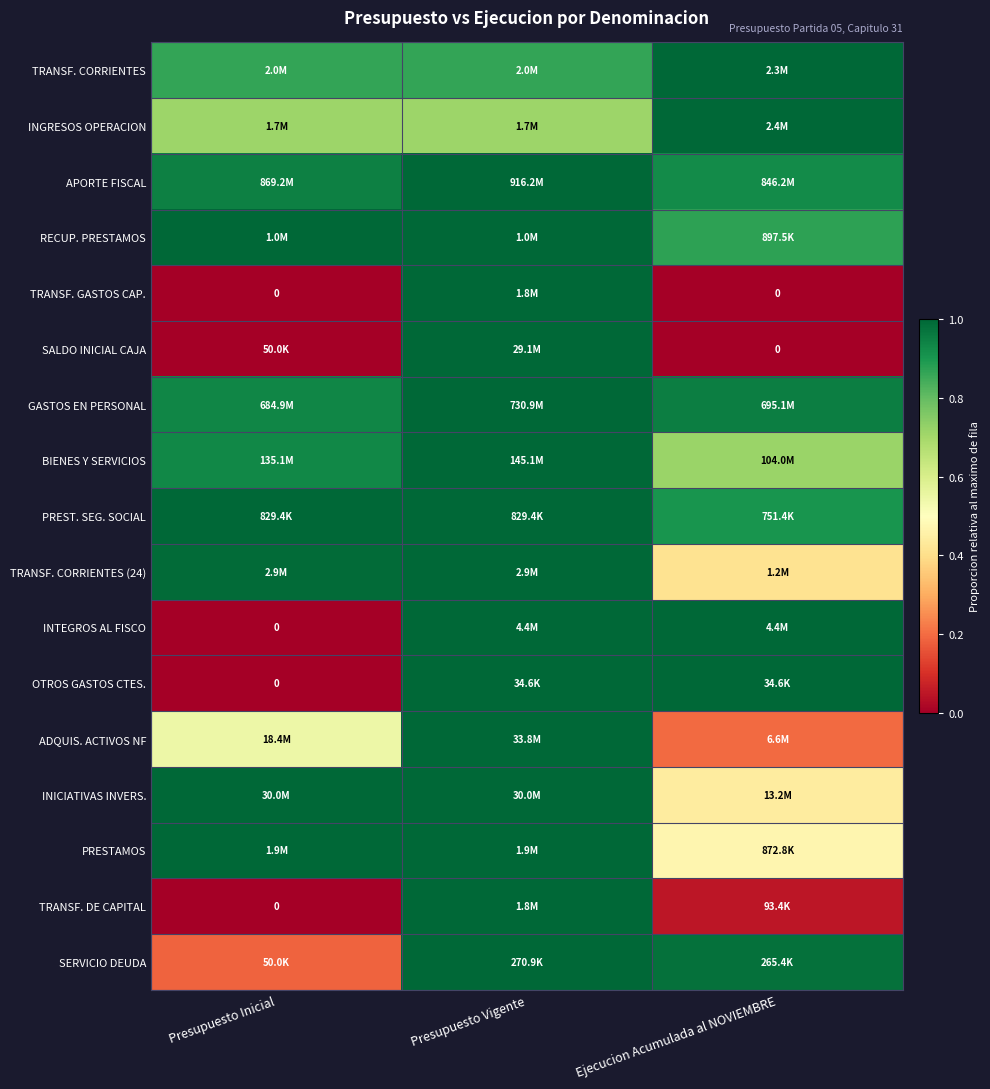

Between Presupuesto Inicial and Ejecucion Acumulada al NOVIEMBRE, which is larger?

Ejecucion Acumulada al NOVIEMBRE